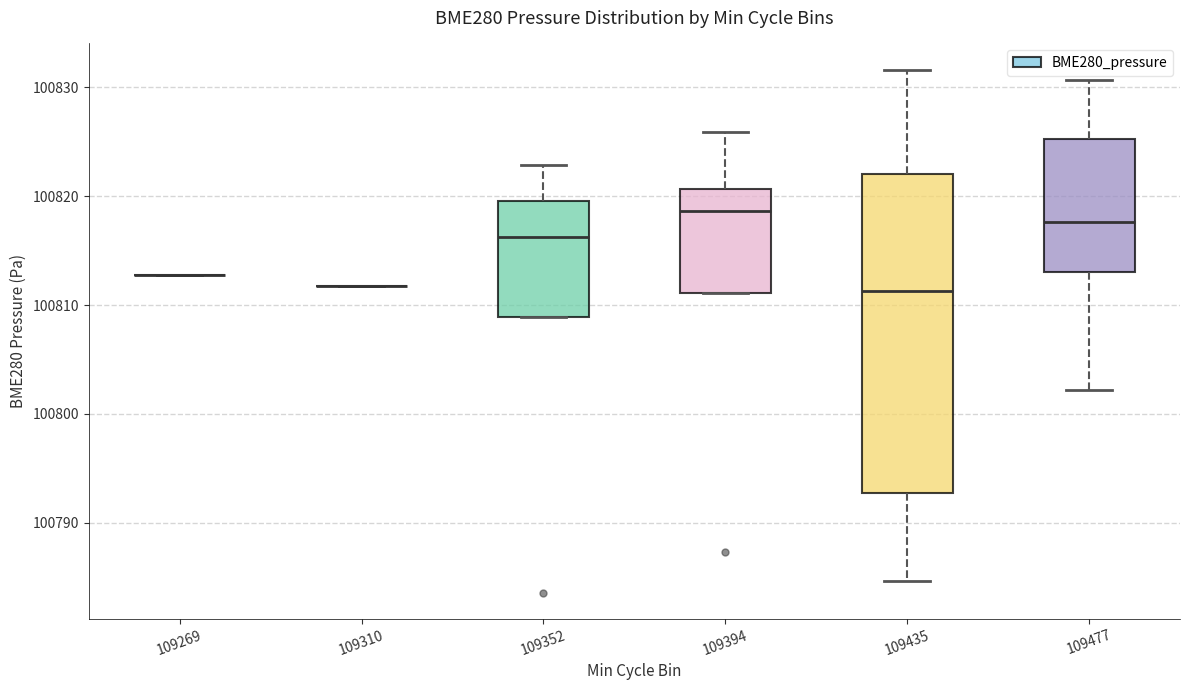

Reading left to right, read every box against the y-axis: the position of its median line, the range the box covers, and the ends of its whiskers. The values are not printed on the chart, so give them approximately, as read against the axis.

109269: box collapsed to a line at 100813, whiskers 100813 to 100813
109310: box collapsed to a line at 100812, whiskers 100812 to 100812
109352: median 100816, box 100809 to 100820, whiskers 100809 to 100823
109394: median 100819, box 100811 to 100821, whiskers 100811 to 100826
109435: median 100811, box 100793 to 100822, whiskers 100785 to 100832
109477: median 100818, box 100813 to 100825, whiskers 100802 to 100831